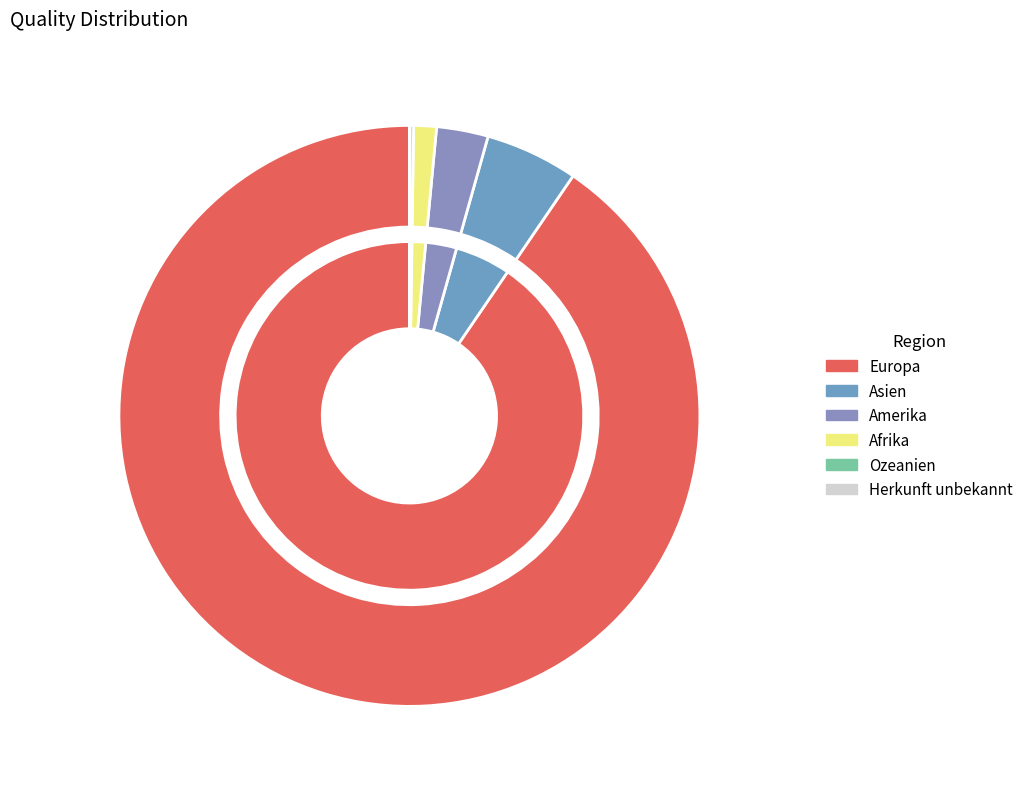

Combined, do Afrika and Asien account for over 50%?

No